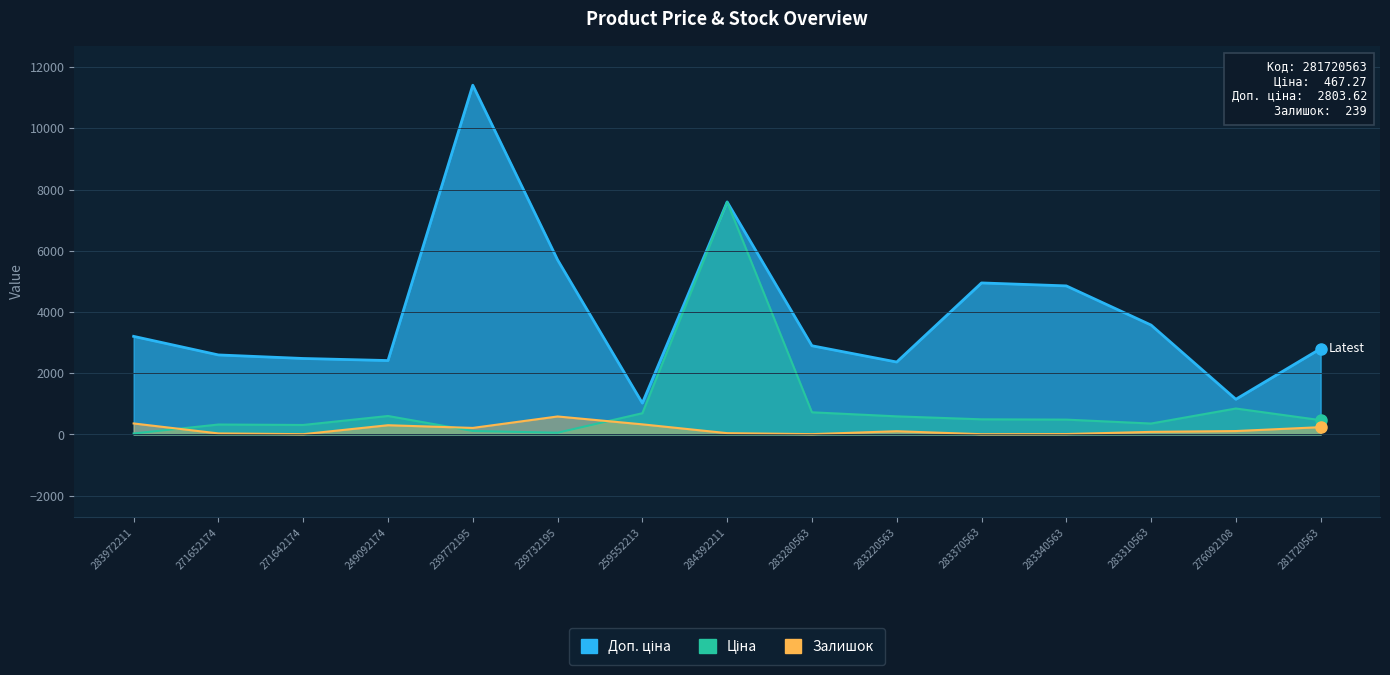

What is the label of the 11th point from the right?

239772195